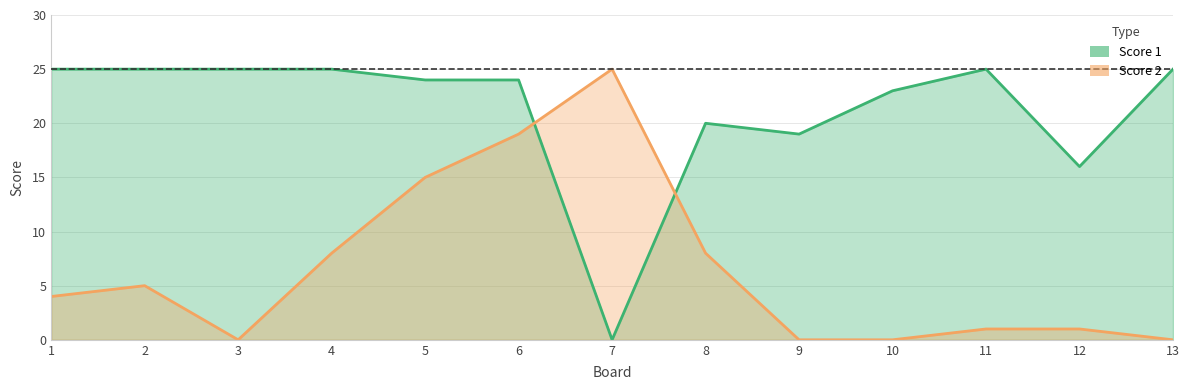

What is the greatest value displayed?

25